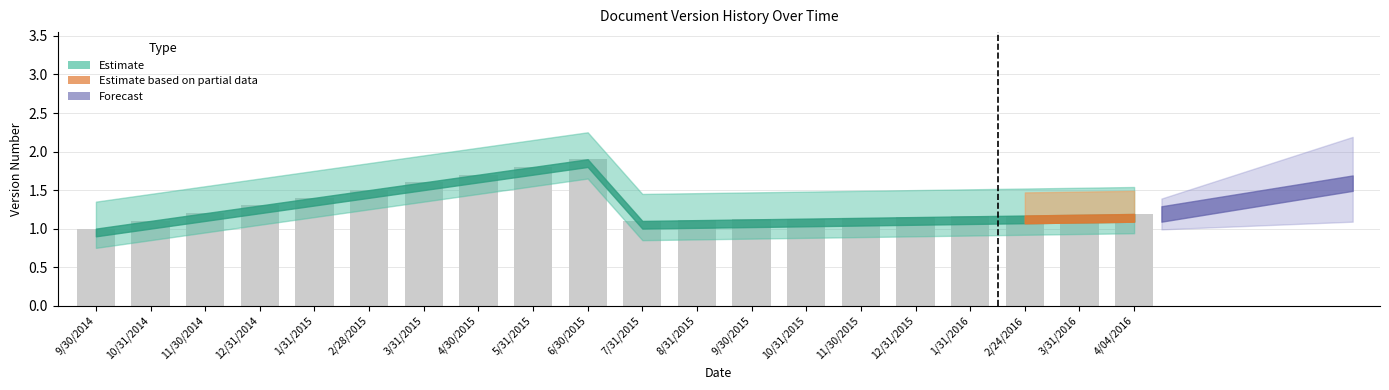

Approximately how many times larger is the value at 9/30/2015 compared to 8/31/2015?

1.0